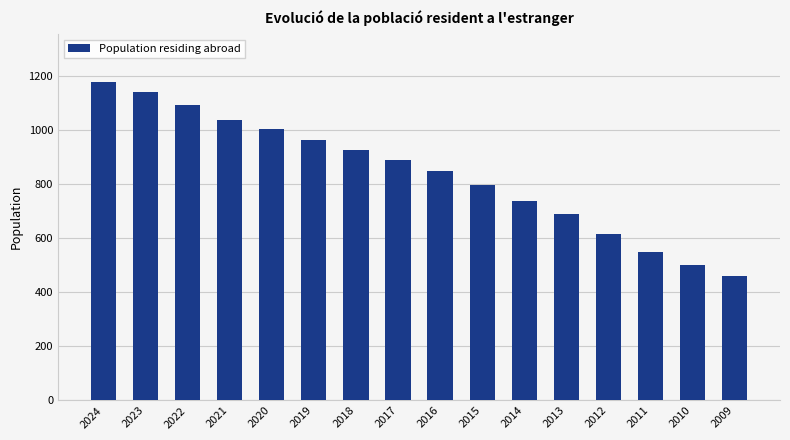

What is the maximum value shown in the chart?

1177